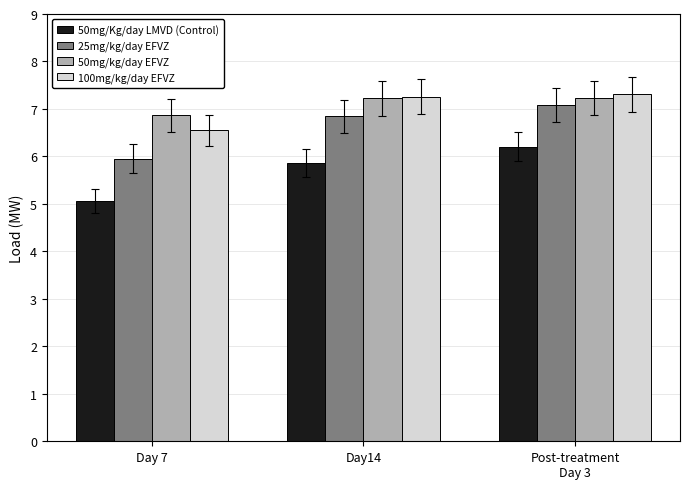

Is it true that 25mg/kg/day EFVZ equals 6.0 at Day 7?

True